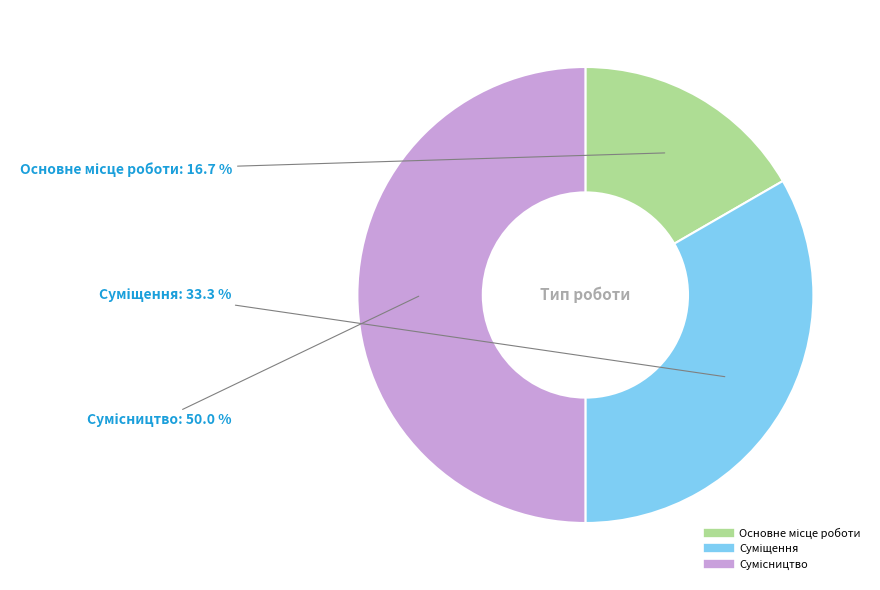

How many segments does this pie chart have?

3